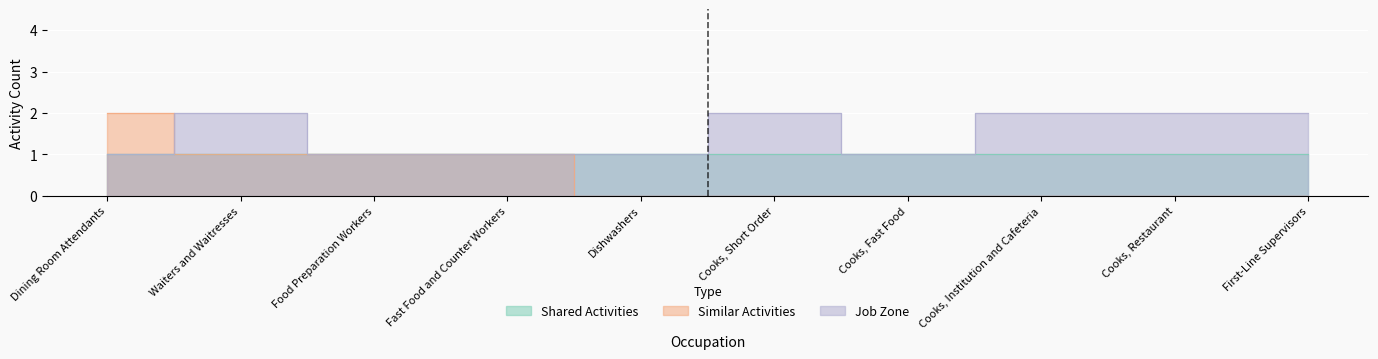

What is the sum of all Similar Activities values?

5